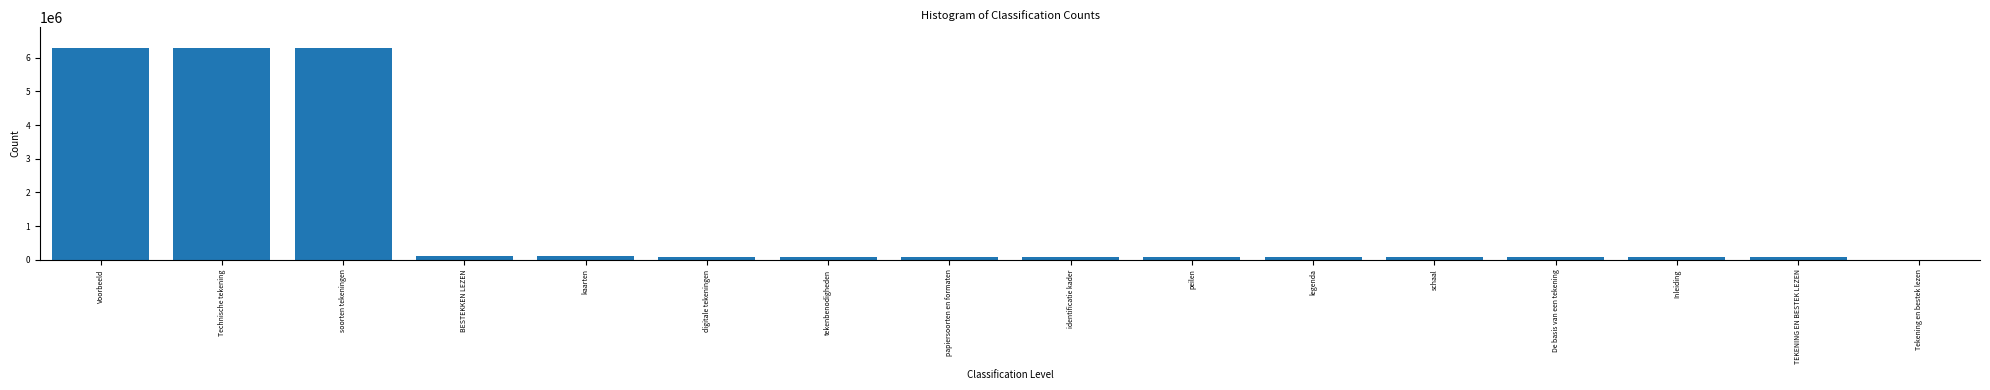

What is the greatest value displayed?

6281665